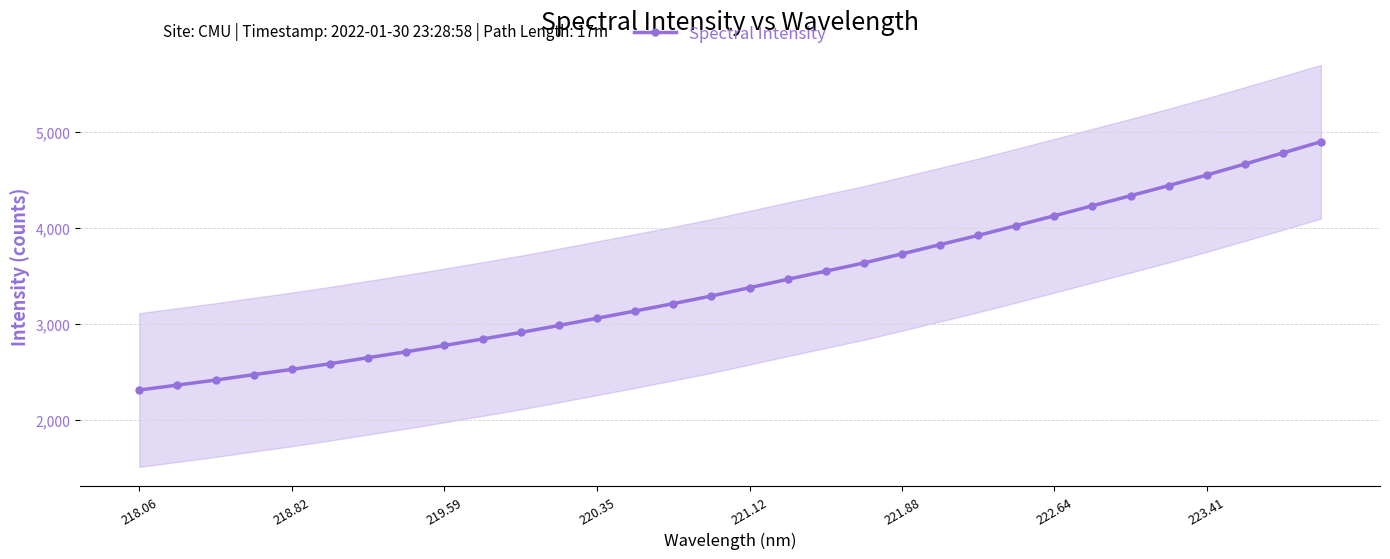

Does the chart have visible grid lines?

Yes